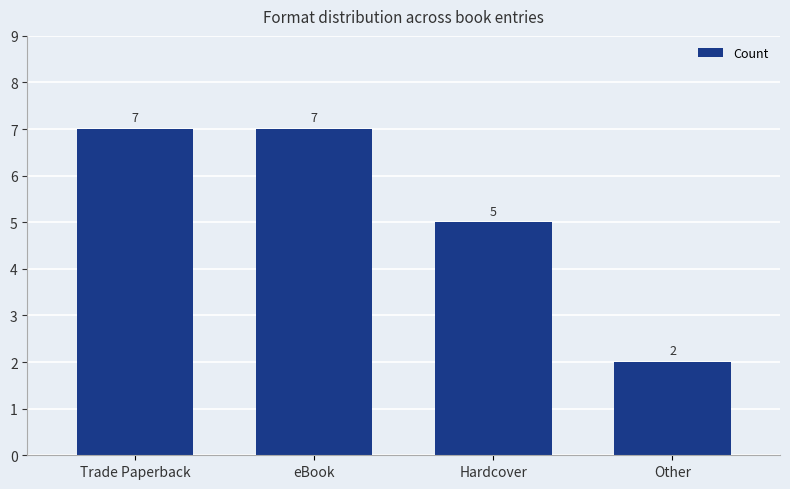

What is the label of the 4th bar from the right?

Trade Paperback